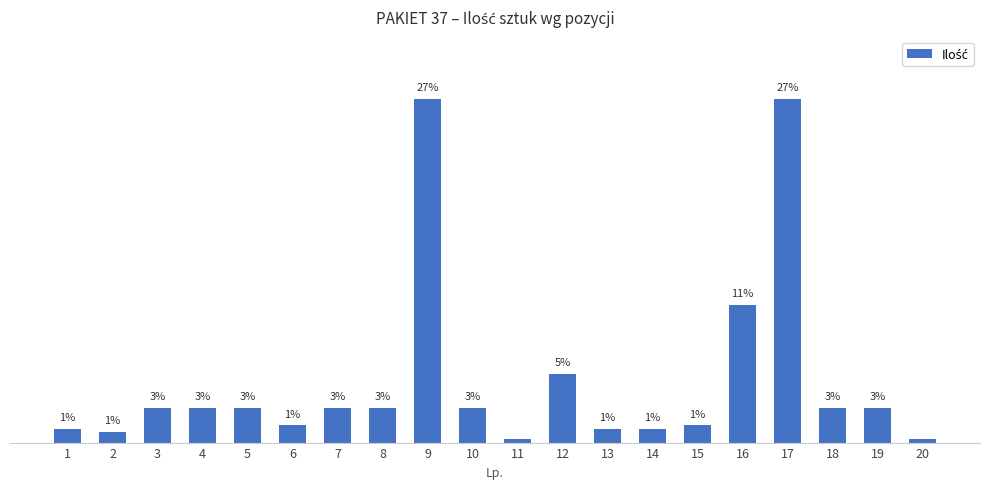

Which category has the highest value across all series?

9